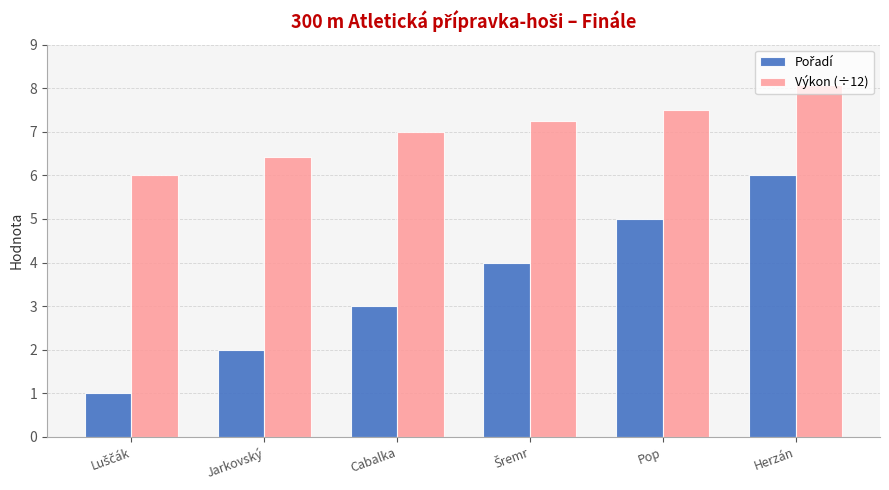

How many data points does each series have?

6